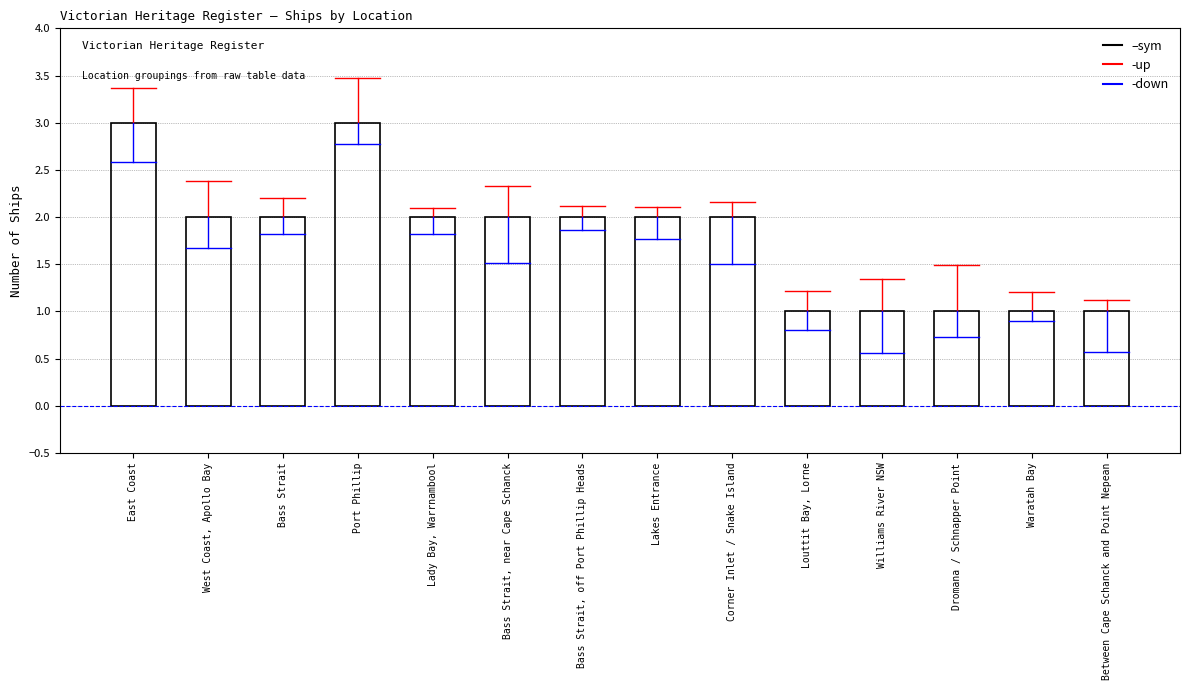

What position from the left is Louttit Bay, Lorne?

10